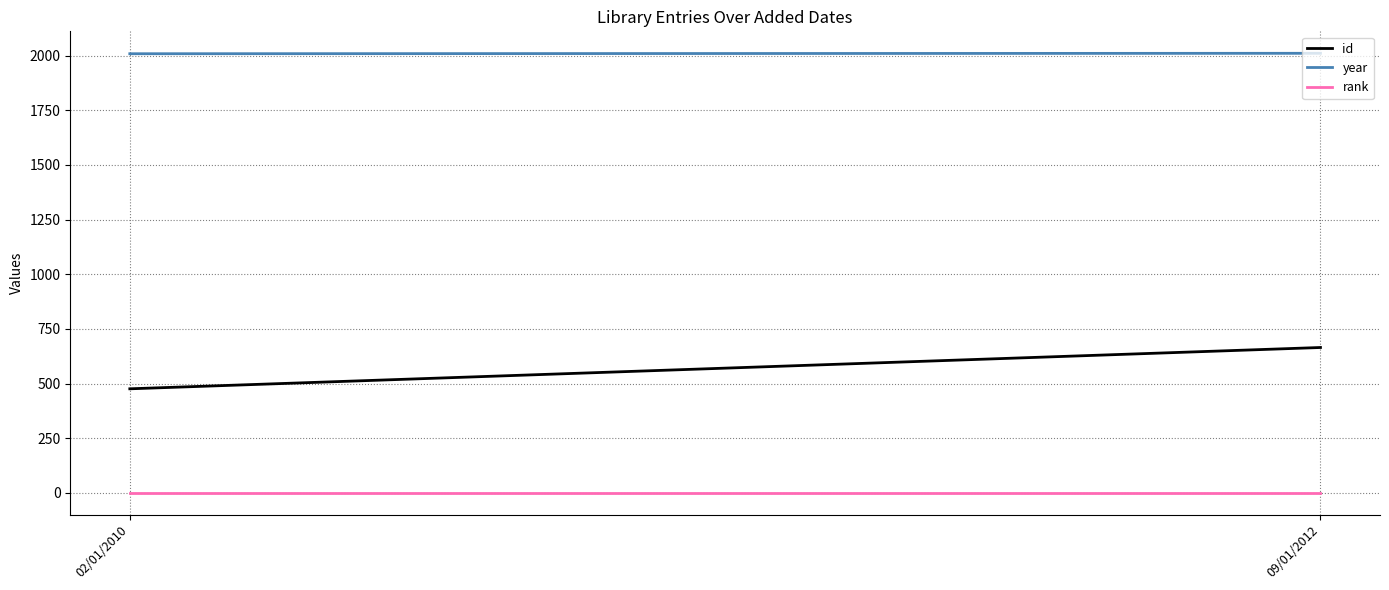

At how many categories does at least one series exceed 1679?

2